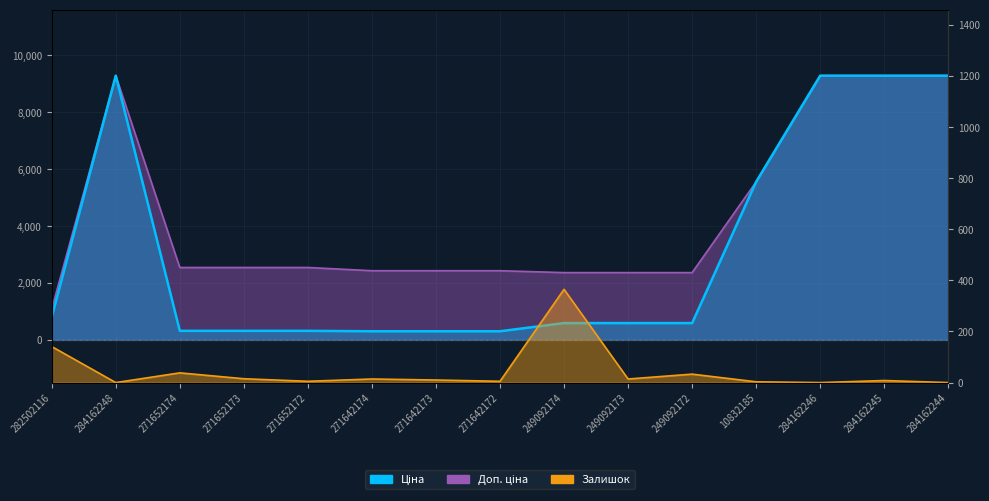

Read the Доп. ціна value at 271652172.

2546.4